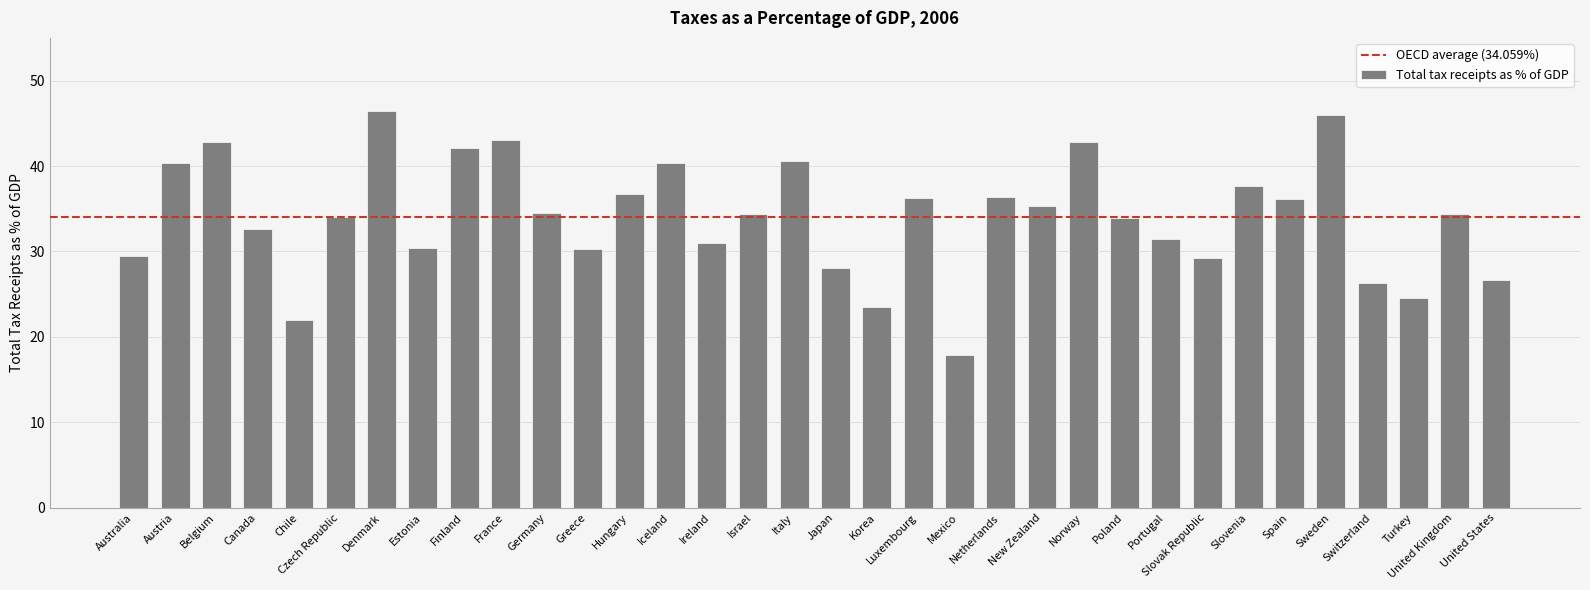

Approximately how many times larger is the value at France compared to Estonia?

1.4